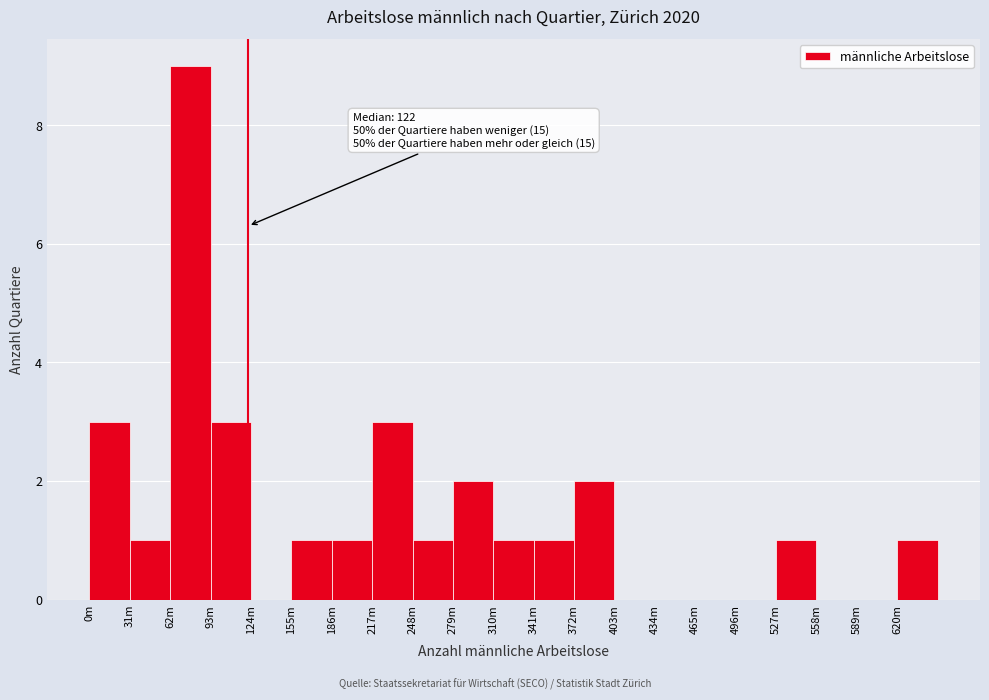

Reading right to left, what are all the values shown in this chart?

620m=1	589m=0	558m=0	527m=1	496m=0	465m=0	434m=0	403m=0	372m=2	341m=1	310m=1	279m=2	248m=1	217m=3	186m=1	155m=1	124m=0	93m=3	62m=9	31m=1	0m=3